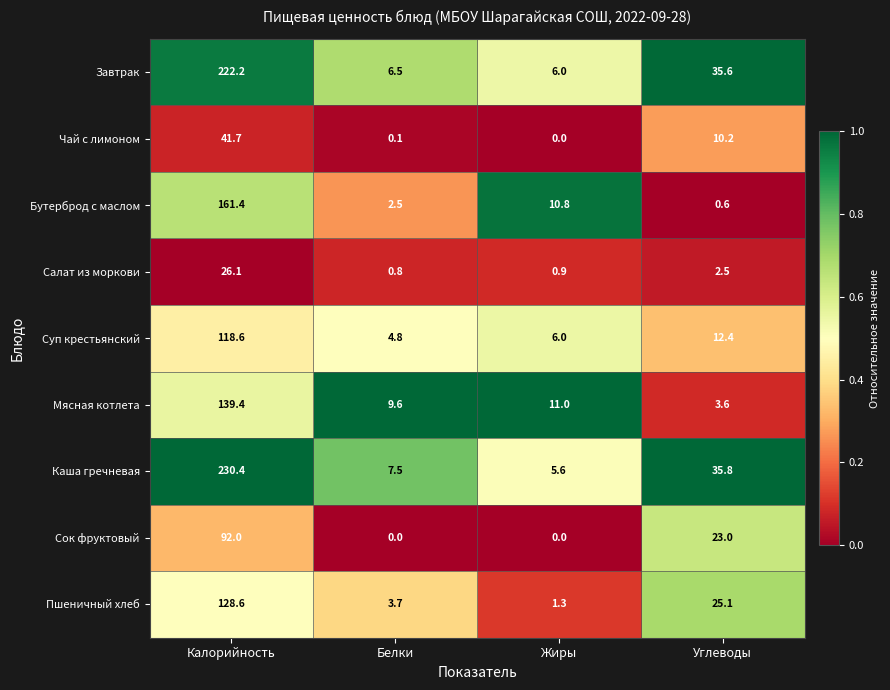

The Завтрак series shows 11.0 at Белки. True or false?

False